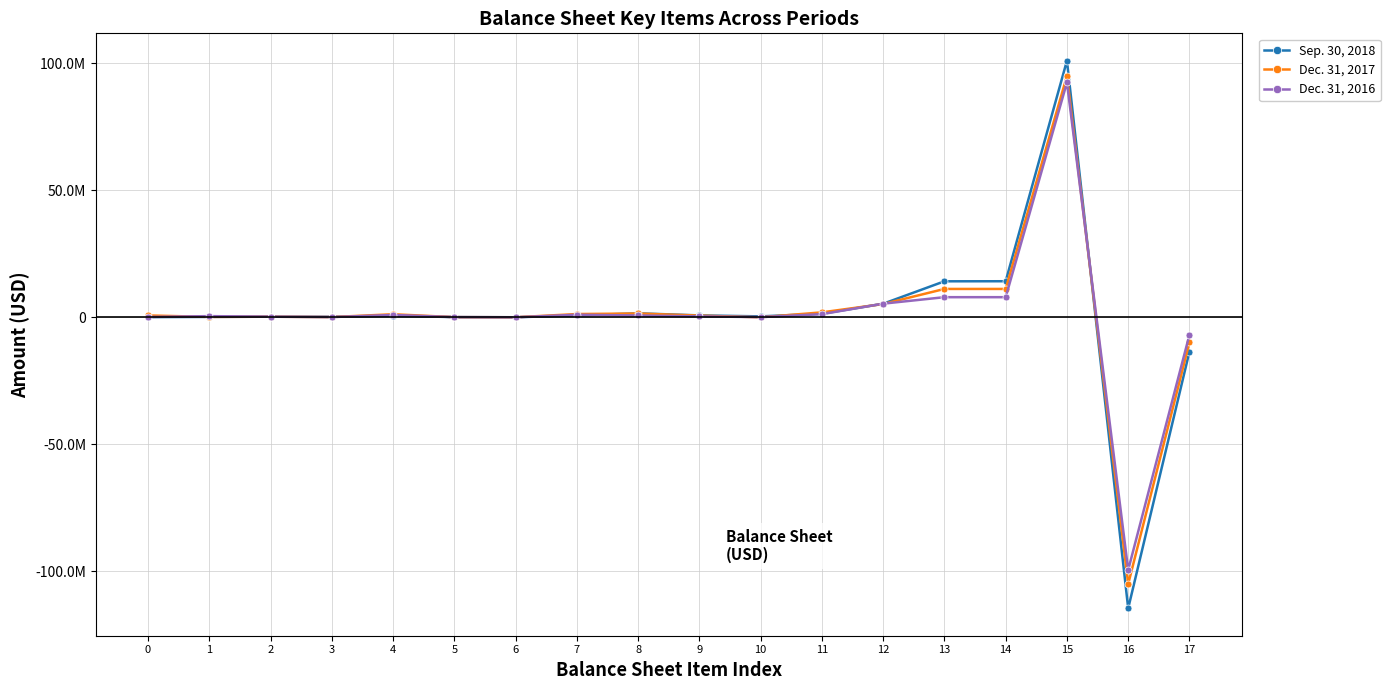

Where does the Sep. 30, 2018 series first go above 634470?

7